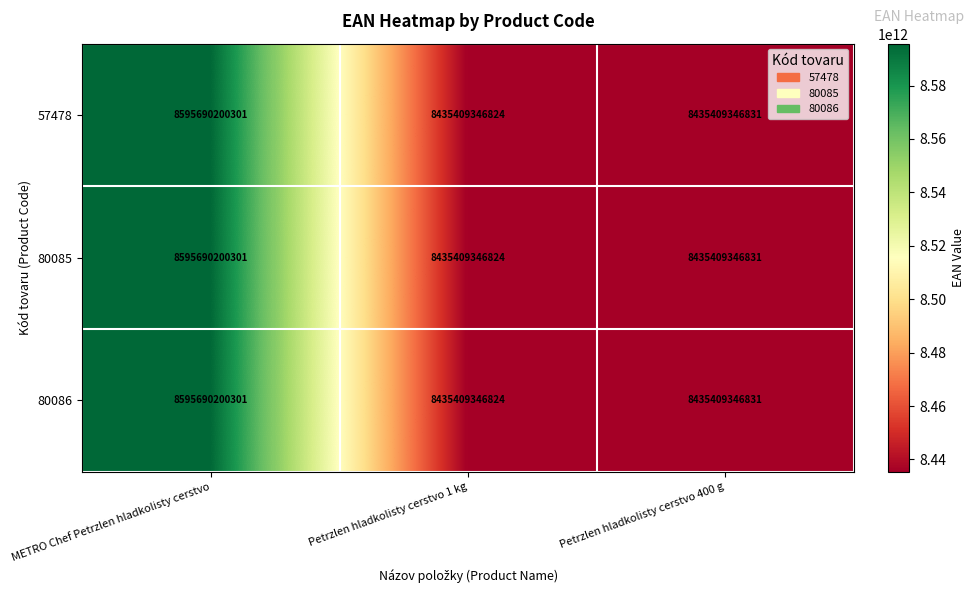

At which label does 57478 reach its minimum?

Petrzlen hladkolisty cerstvo 1 kg